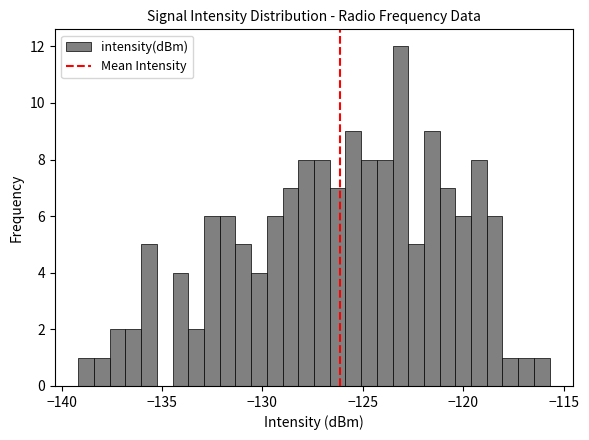

Read against the x-axis, roughly where is the centre of the tallest bar?

-123.0